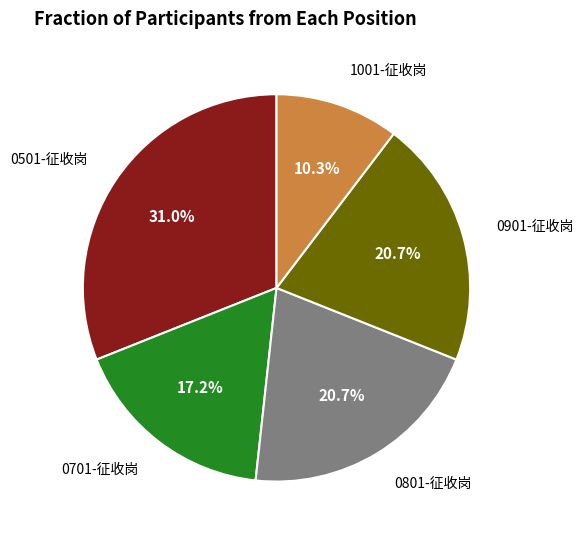

Does any single category account for the majority?

No